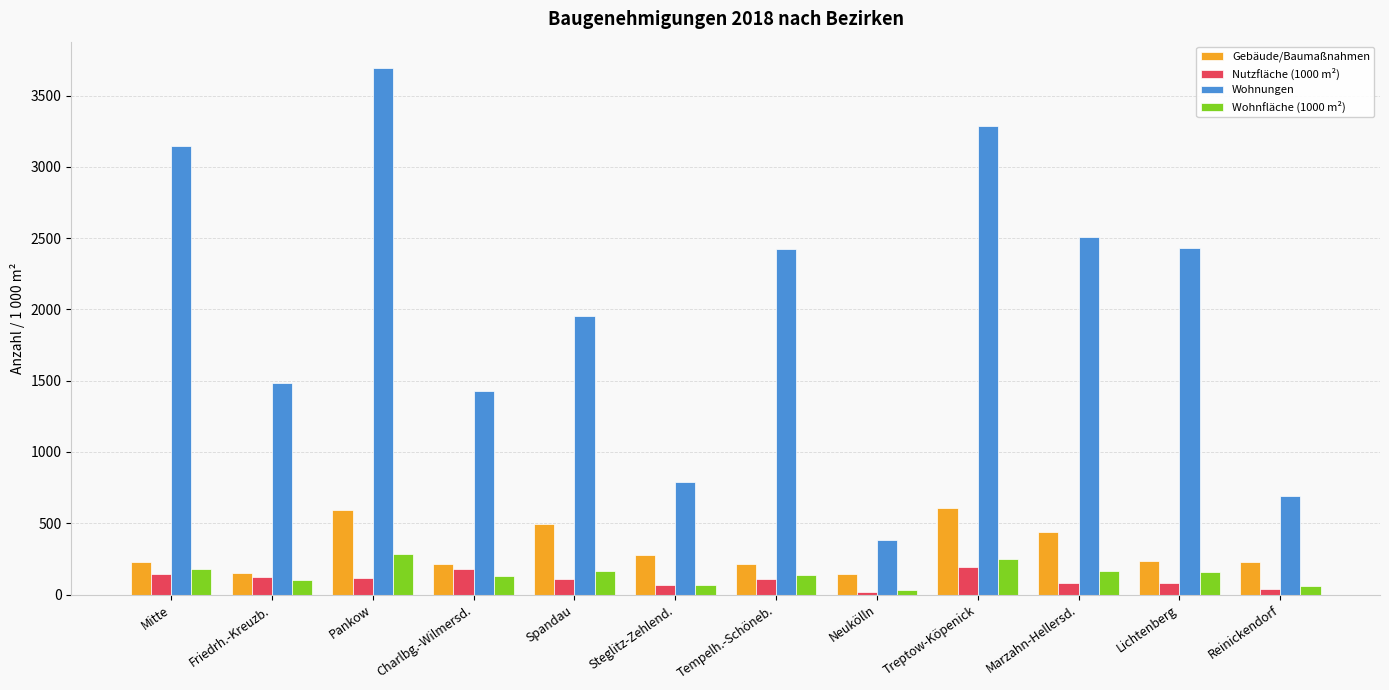

What is the maximum value for Wohnungen?

3693.0